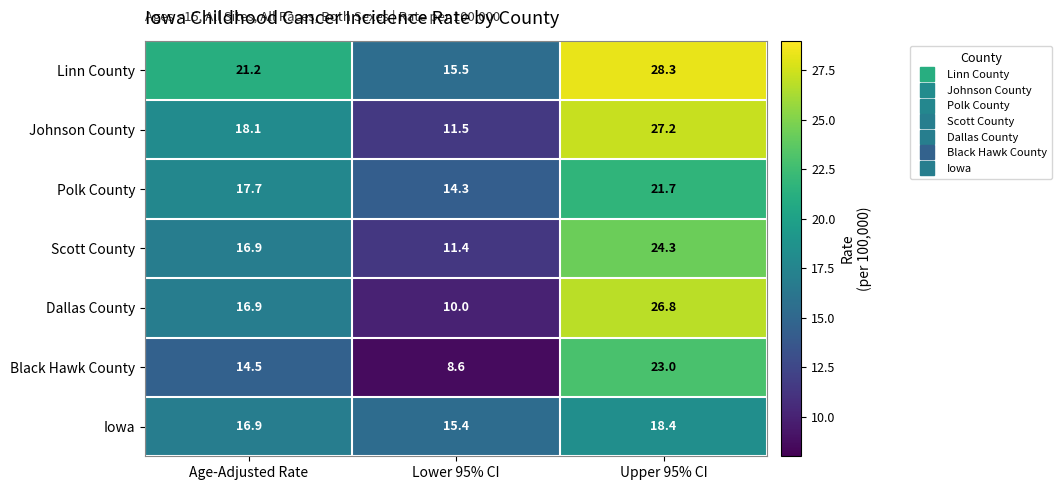

At which label does Scott County first exceed 16?

Age-Adjusted Rate